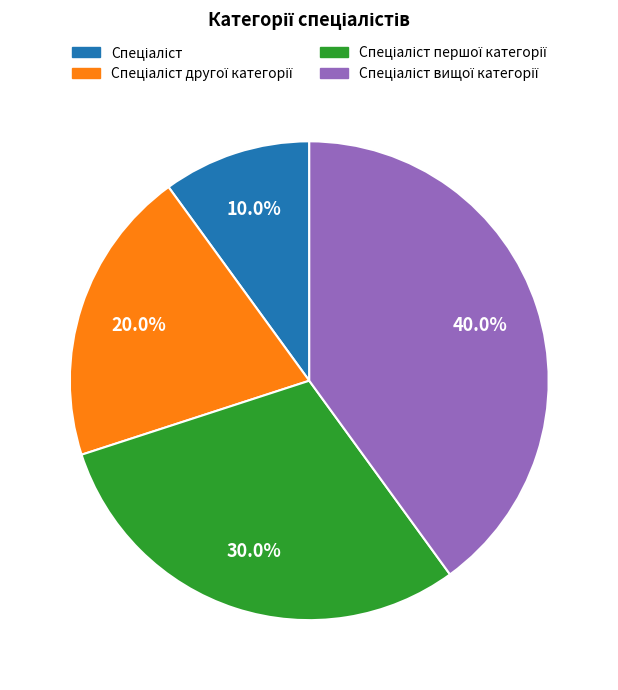

Is there a majority slice in this chart?

No